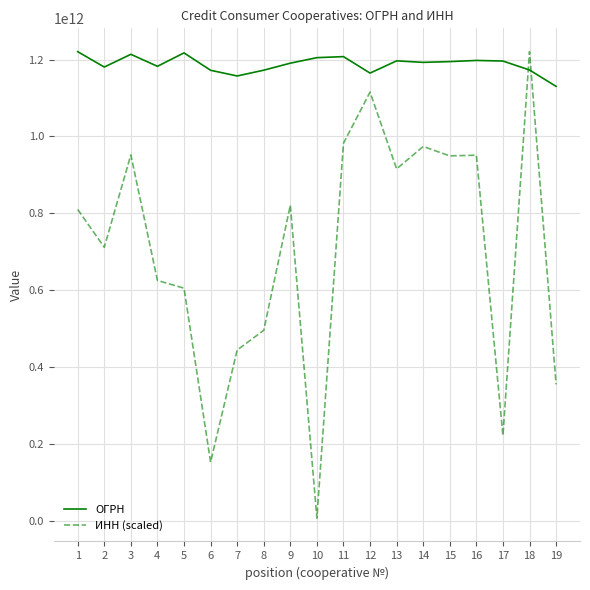

Between 9 and 10, which series saw the biggest shift?

ИНН (scaled)